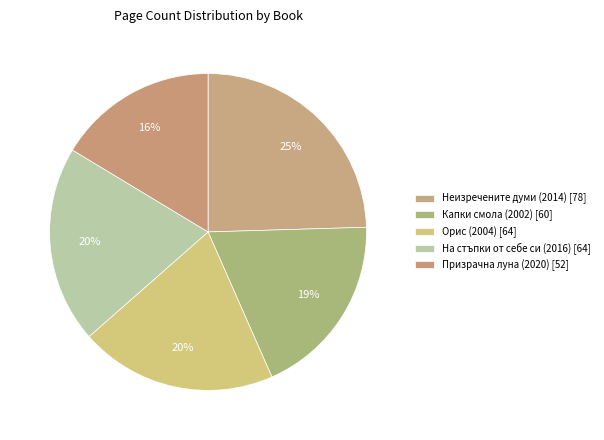

How much of the chart is everything except Неизречените думи (2014)?

75.5%